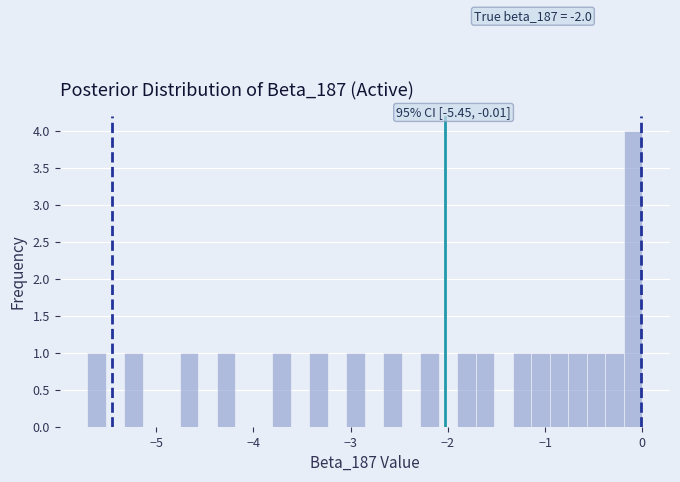

Read against the x-axis, roughly where is the centre of the tallest bar?

-0.1